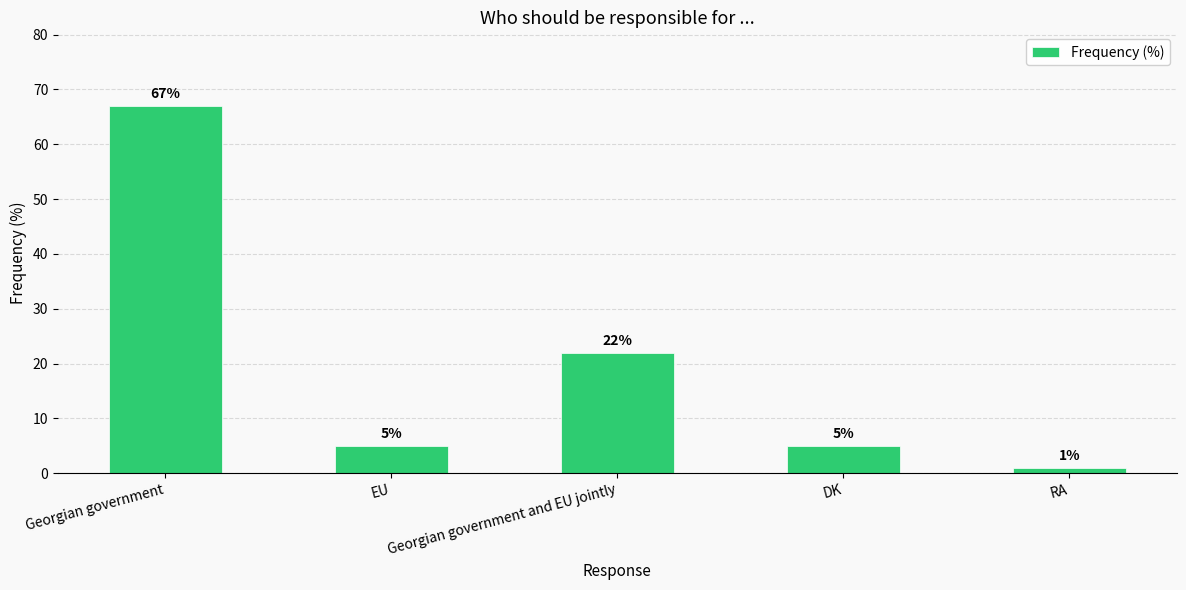

Reading right to left, transcribe all the data shown in this chart.

RA=1	DK=5	Georgian government and EU jointly=22	EU=5	Georgian government=67